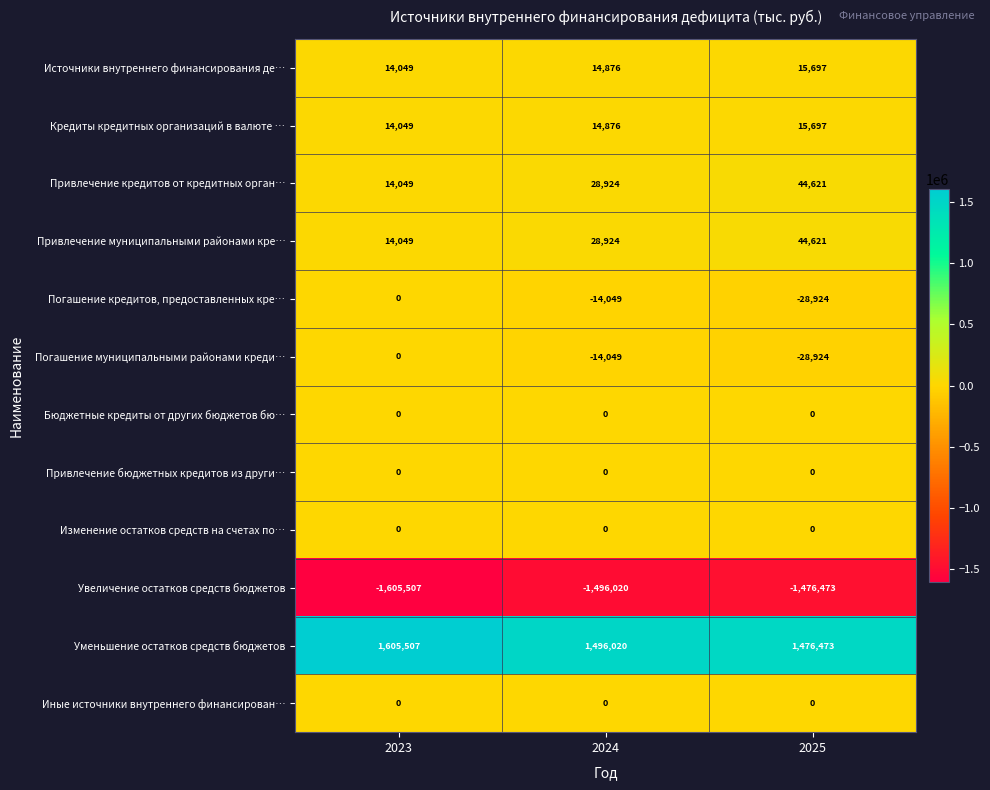

What is the spread (max minus min) of values at 2024?

2992040